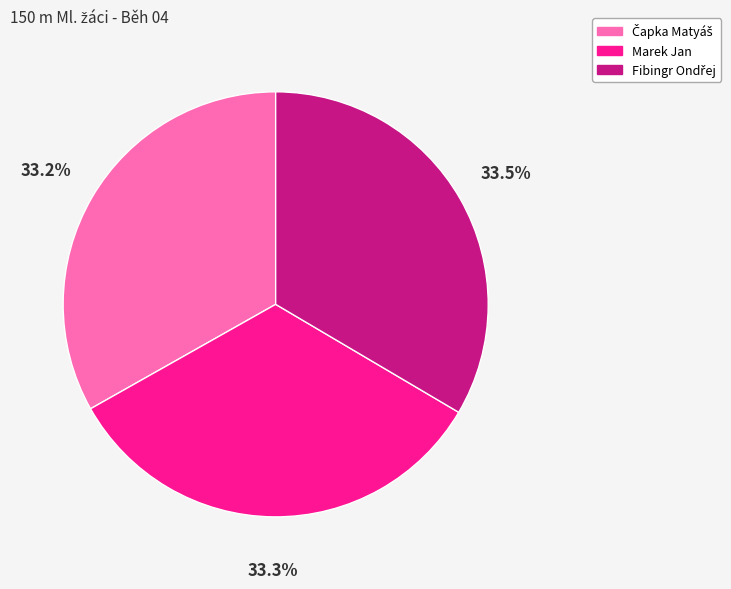

Is there a majority slice in this chart?

No